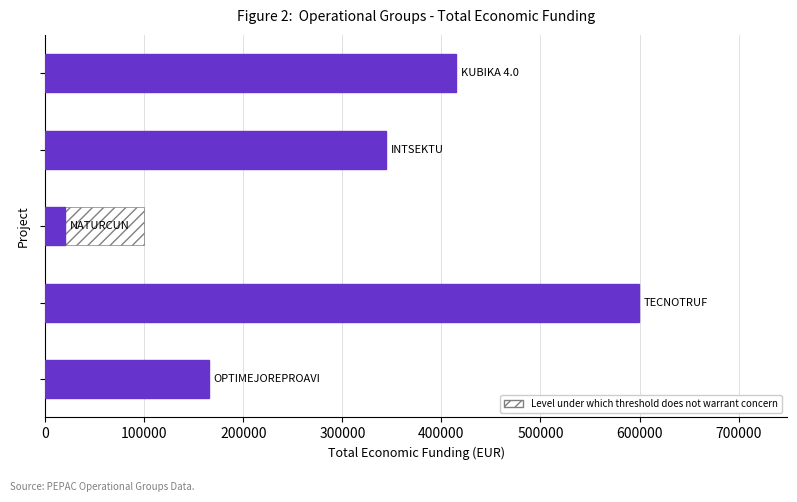

What is the change in value from 100000 to 300000?

-254888